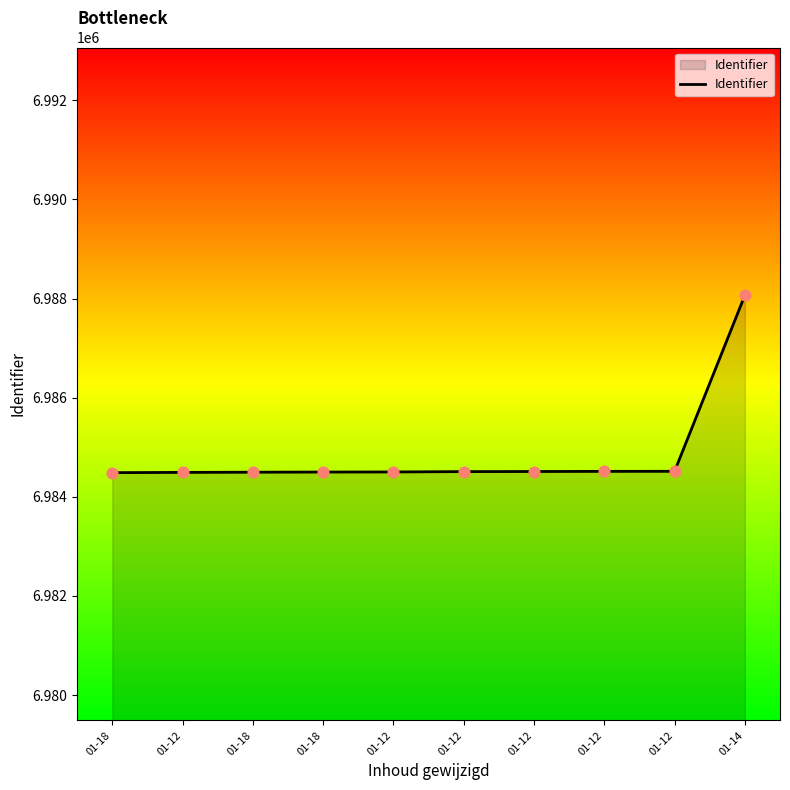

What is the ratio of the value at 01-12 to the value at 01-12?

1.0